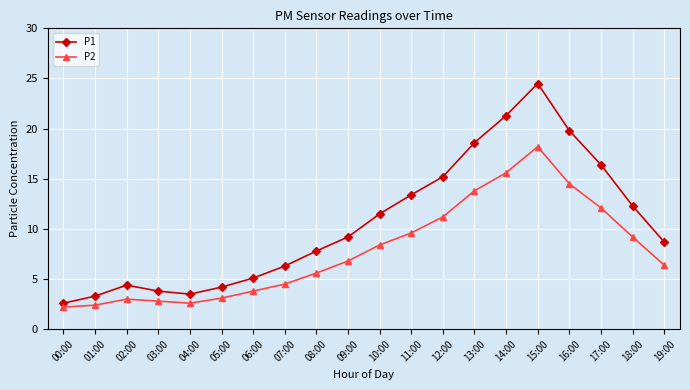

At which category is the sum across all series the highest?

15:00